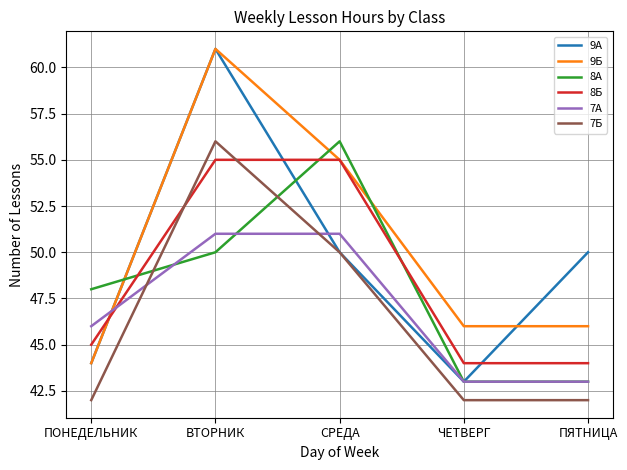

Which series has the widest spread of values?

9А